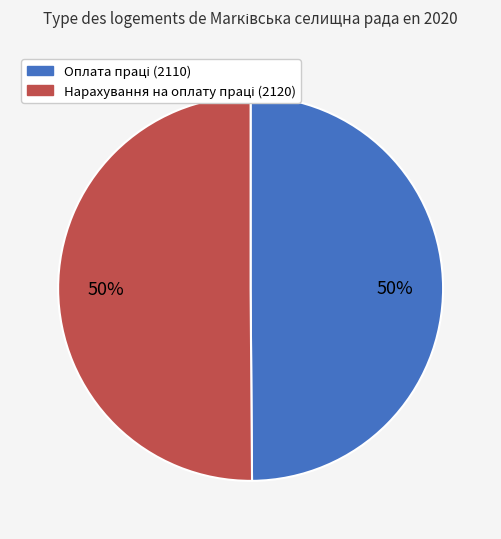

To the nearest percent, what is the average slice percentage?

50%